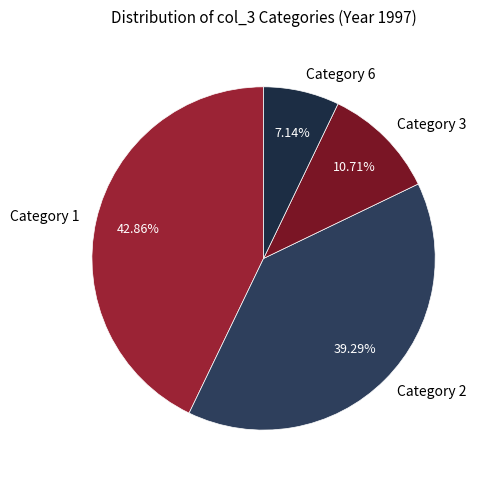

Between Category 1 and Category 2, which is larger?

Category 1